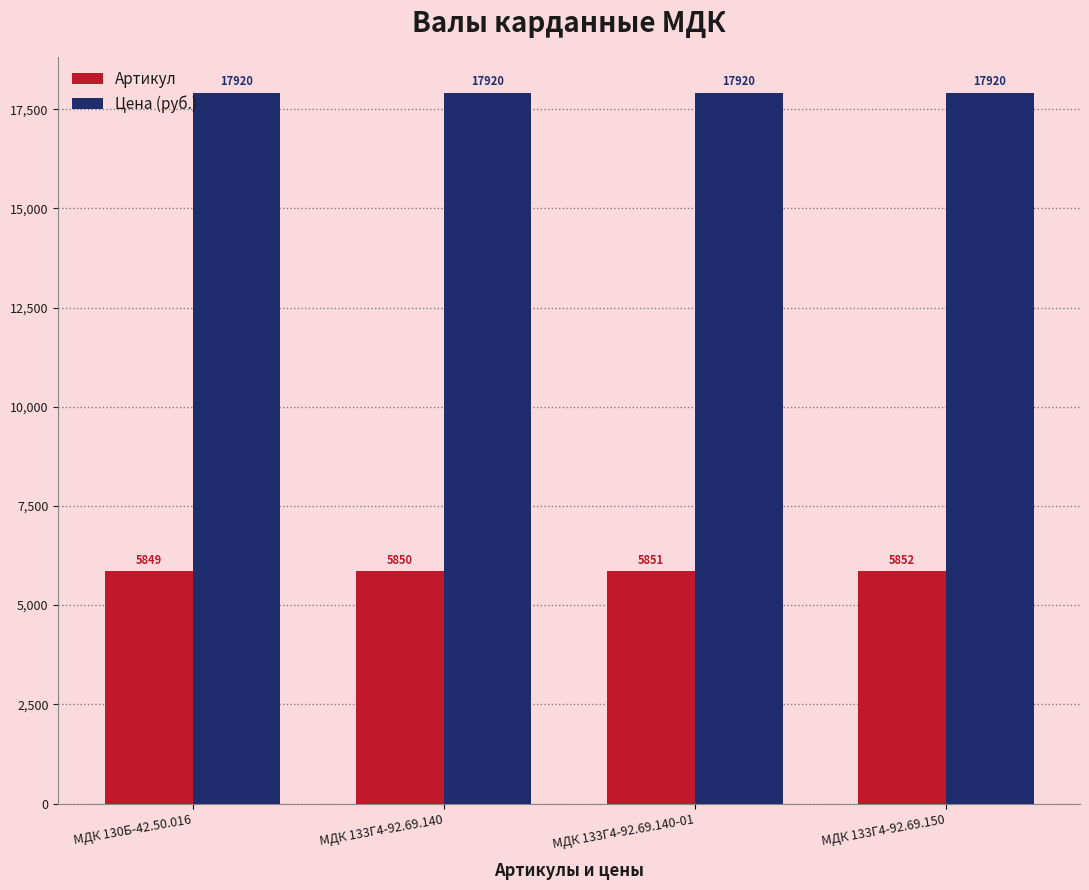

What is the label of the 3rd bar from the left?

МДК 133Г4-92.69.140-01